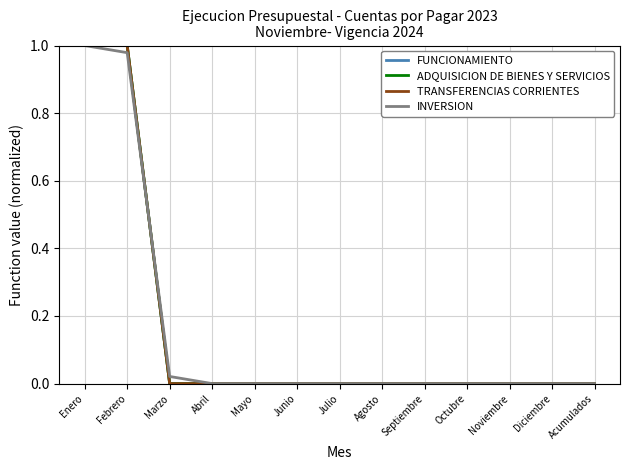

Reading left to right, list all the values displayed in this chart.

FUNCIONAMIENTO: Enero=1.0	Febrero=1.0	Marzo=0.0	Abril=0.0	Mayo=0.0	Junio=0.0	Julio=0.0	Agosto=0.0	Septiembre=0.0	Octubre=0.0	Noviembre=0.0	Diciembre=0.0	Acumulados=0.0
ADQUISICION DE BIENES Y SERVICIOS: Enero=1.0	Febrero=1.0	Marzo=0.0	Abril=0.0	Mayo=0.0	Junio=0.0	Julio=0.0	Agosto=0.0	Septiembre=0.0	Octubre=0.0	Noviembre=0.0	Diciembre=0.0	Acumulados=0.0
TRANSFERENCIAS CORRIENTES: Enero=1.0	Febrero=1.0	Marzo=0.0	Abril=0.0	Mayo=0.0	Junio=0.0	Julio=0.0	Agosto=0.0	Septiembre=0.0	Octubre=0.0	Noviembre=0.0	Diciembre=0.0	Acumulados=0.0
INVERSION: Enero=1.0	Febrero=1.0	Marzo=0.0	Abril=0.0	Mayo=0.0	Junio=0.0	Julio=0.0	Agosto=0.0	Septiembre=0.0	Octubre=0.0	Noviembre=0.0	Diciembre=0.0	Acumulados=0.0